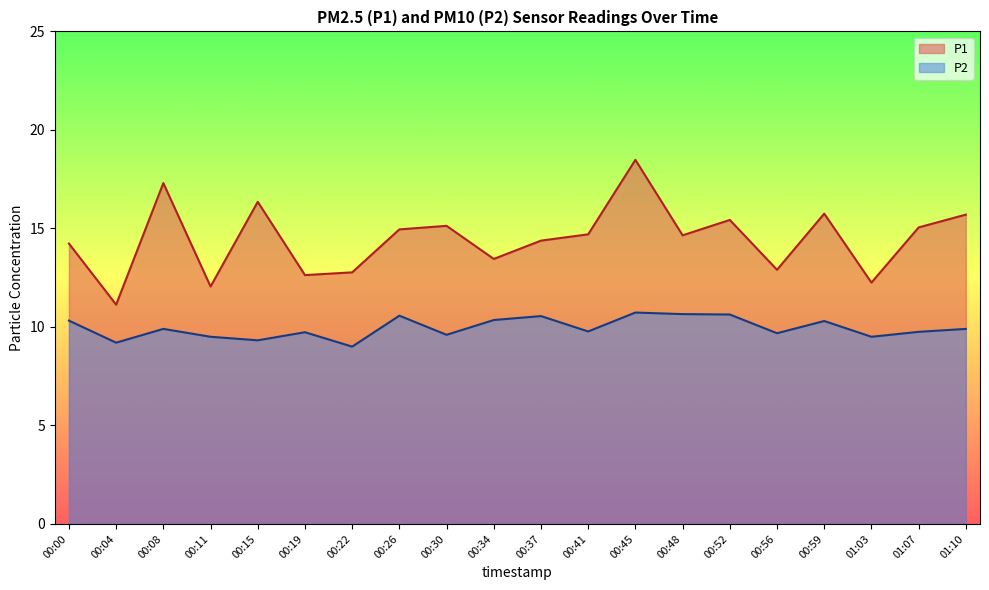

How many lines are shown in the chart?

2